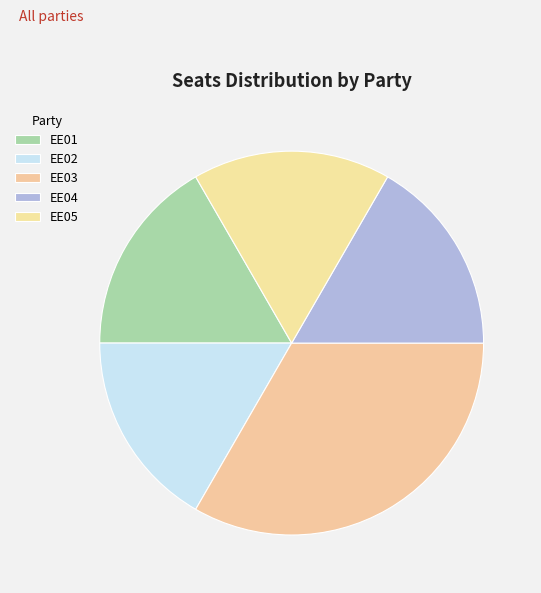

What is the largest slice in the pie chart?

EE03